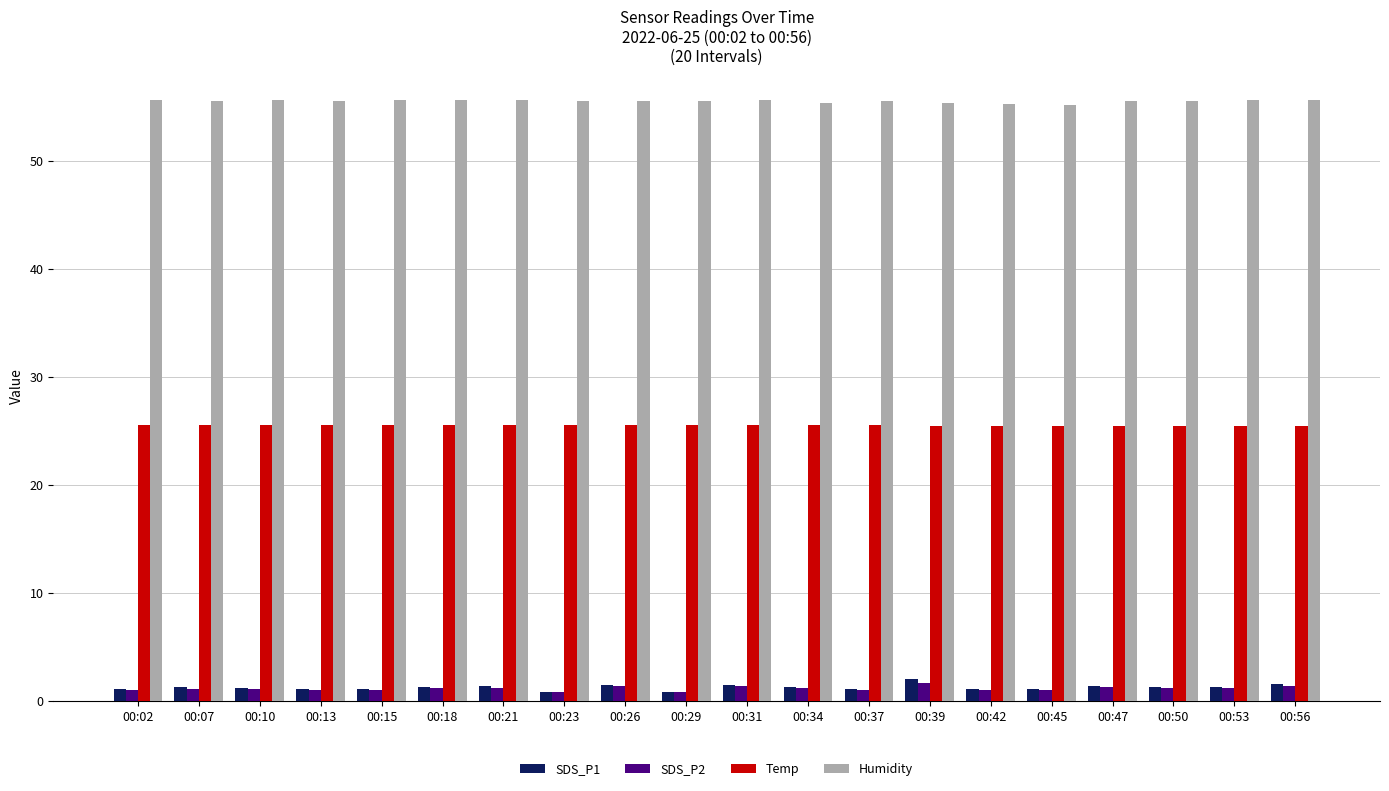

How many Temp values are between 25 and 26?

20